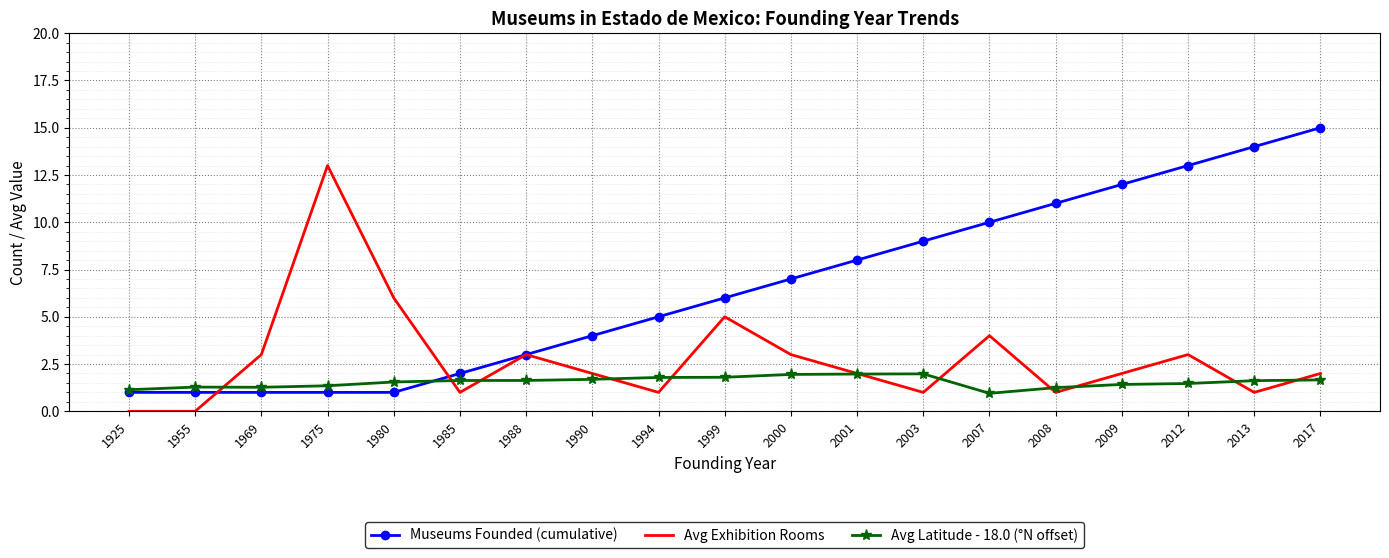

At which category does the chart reach its peak across all series?

2017